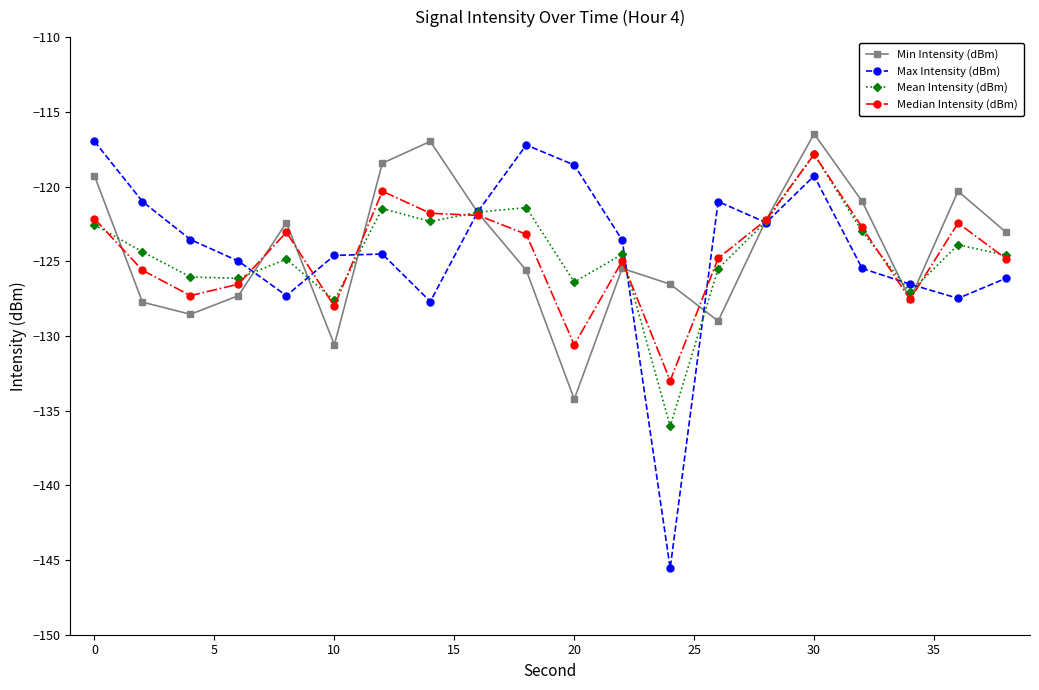

What is the difference between the maximum and minimum values in the Mean Intensity (dBm) series?

18.2